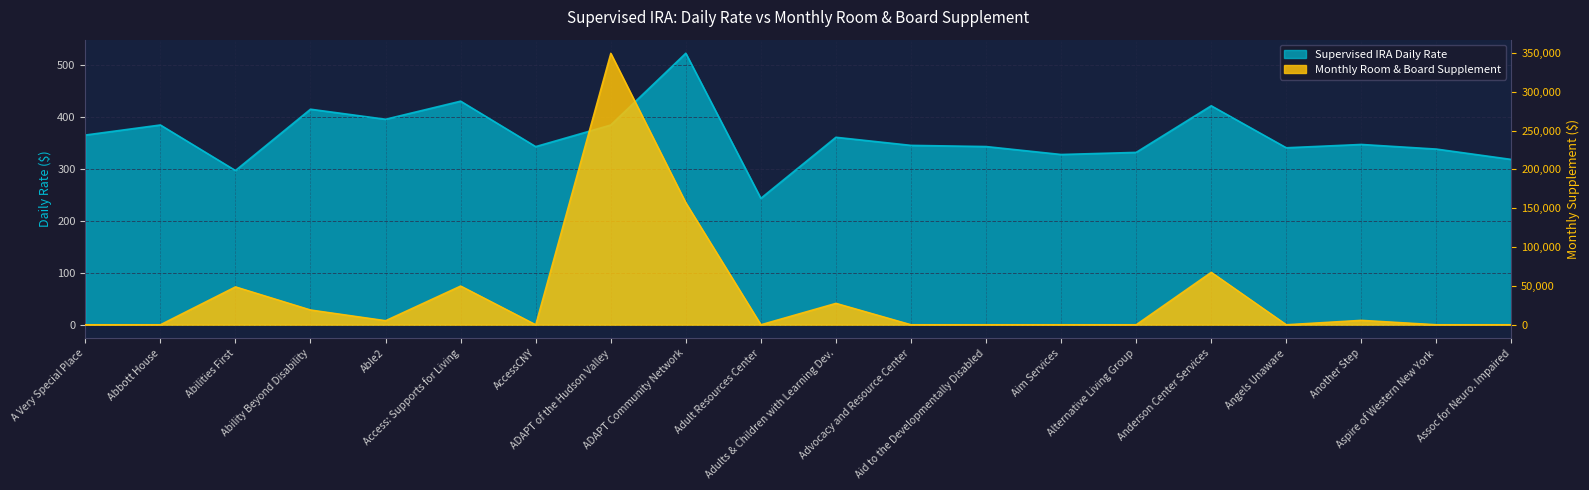

Rank the series by their maximum value, from lowest to highest.

Supervised IRA Daily Rate, Monthly Room & Board Supplement